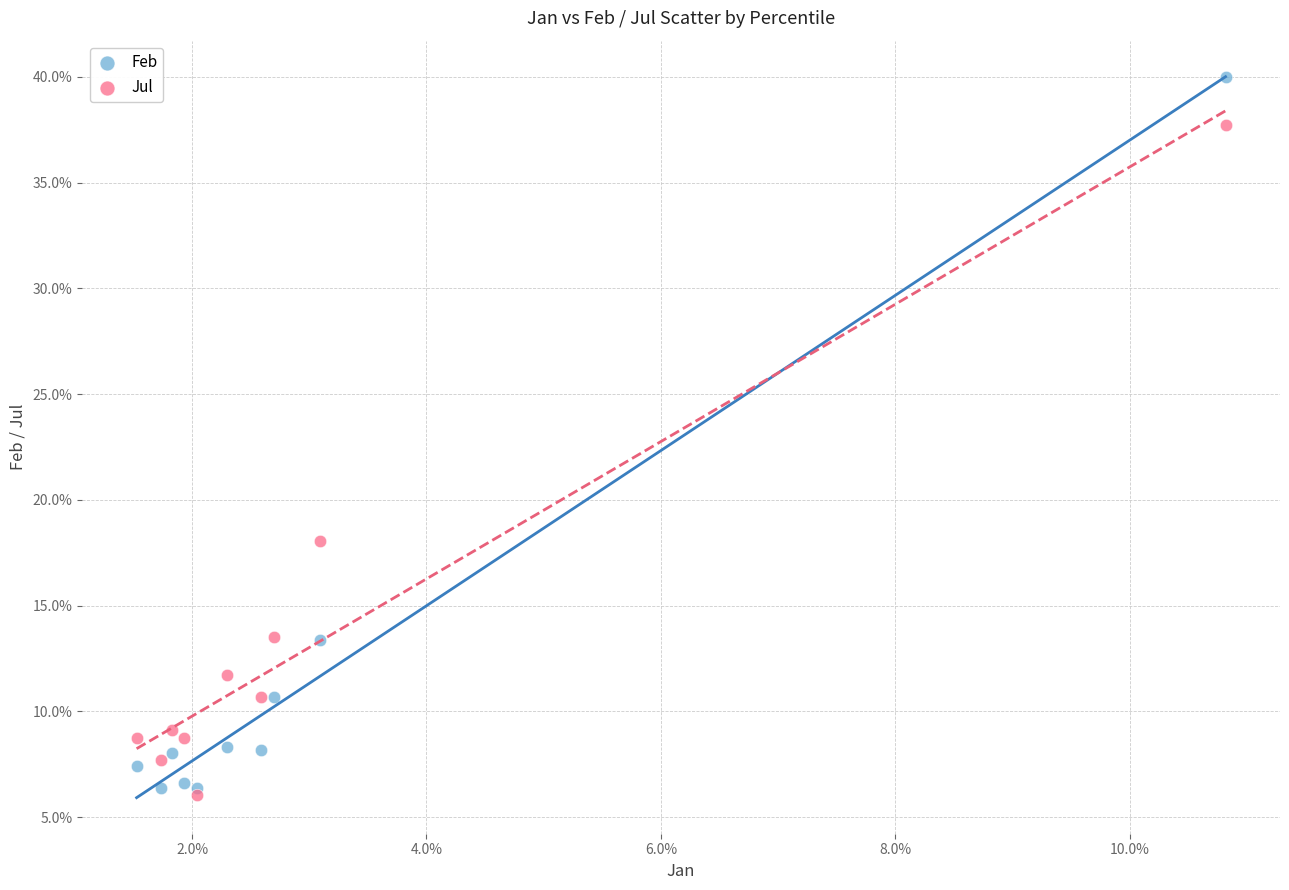

Which series has the widest spread of Y values?

Feb